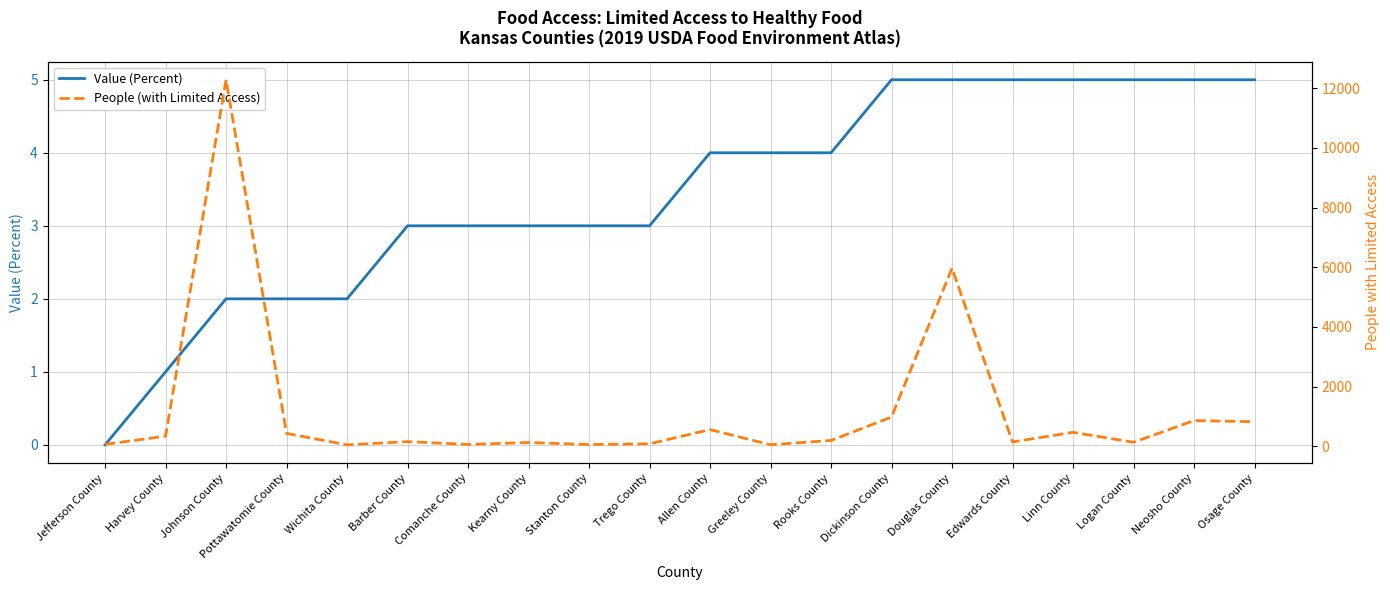

How many data points does each series have?

20